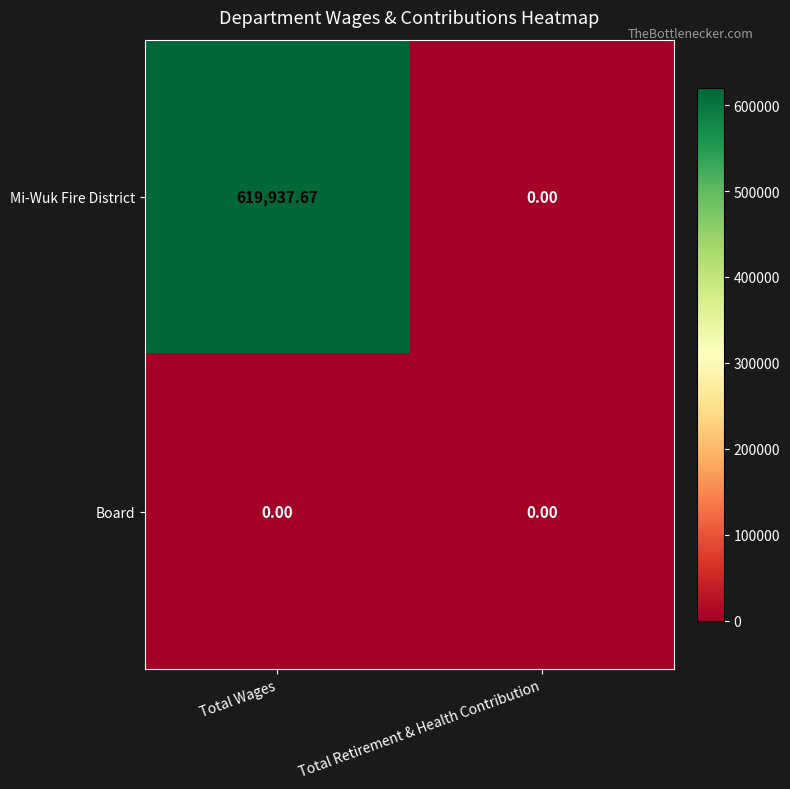

Which series has the widest spread of values?

Mi-Wuk Fire District